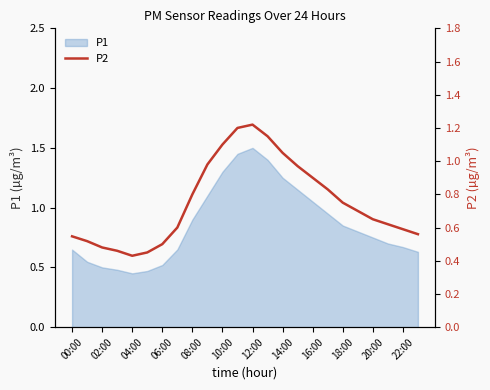

Is it true that P1 equals 0.2 at 02:00?

False